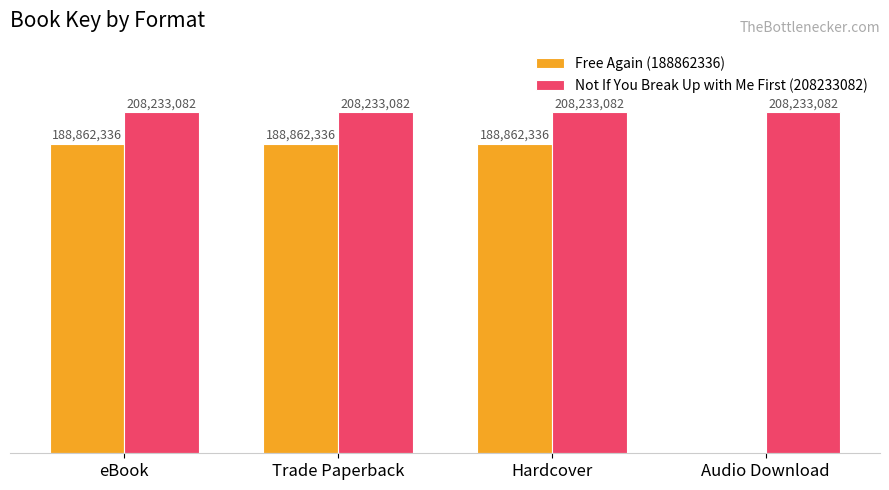

Are the bars grouped side by side (vs. stacked)?

Yes